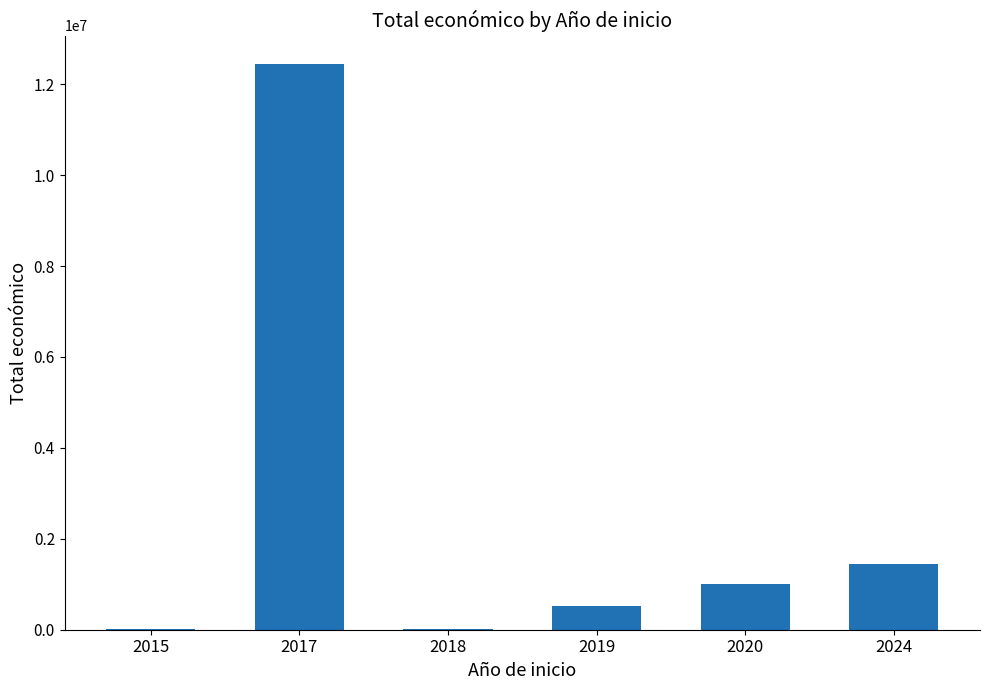

True or false: the data shows 12446476 at 2017.

True